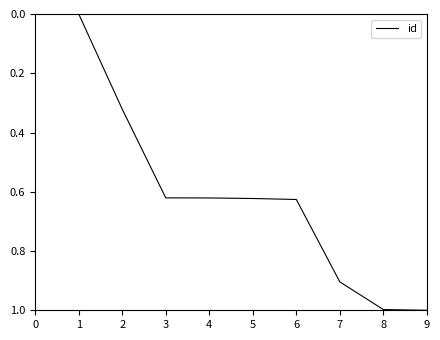

What is the maximum value shown in the chart?

1.0